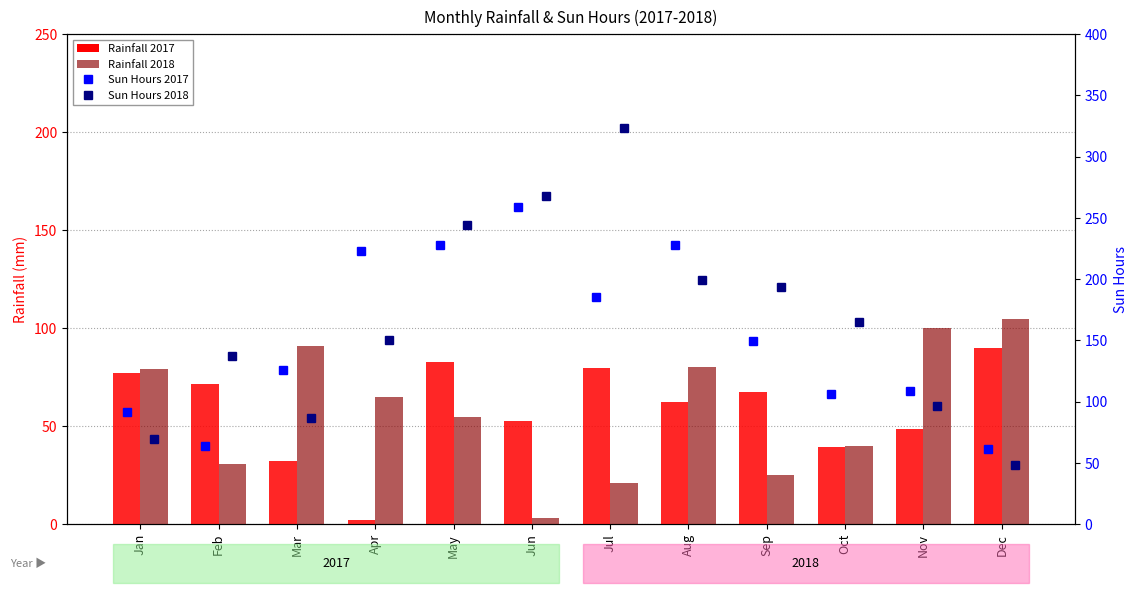

Which label corresponds to the smallest value in the chart?

Apr